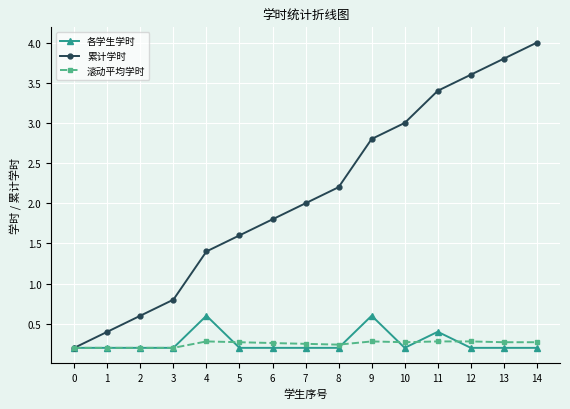

How many data points does each series have?

15